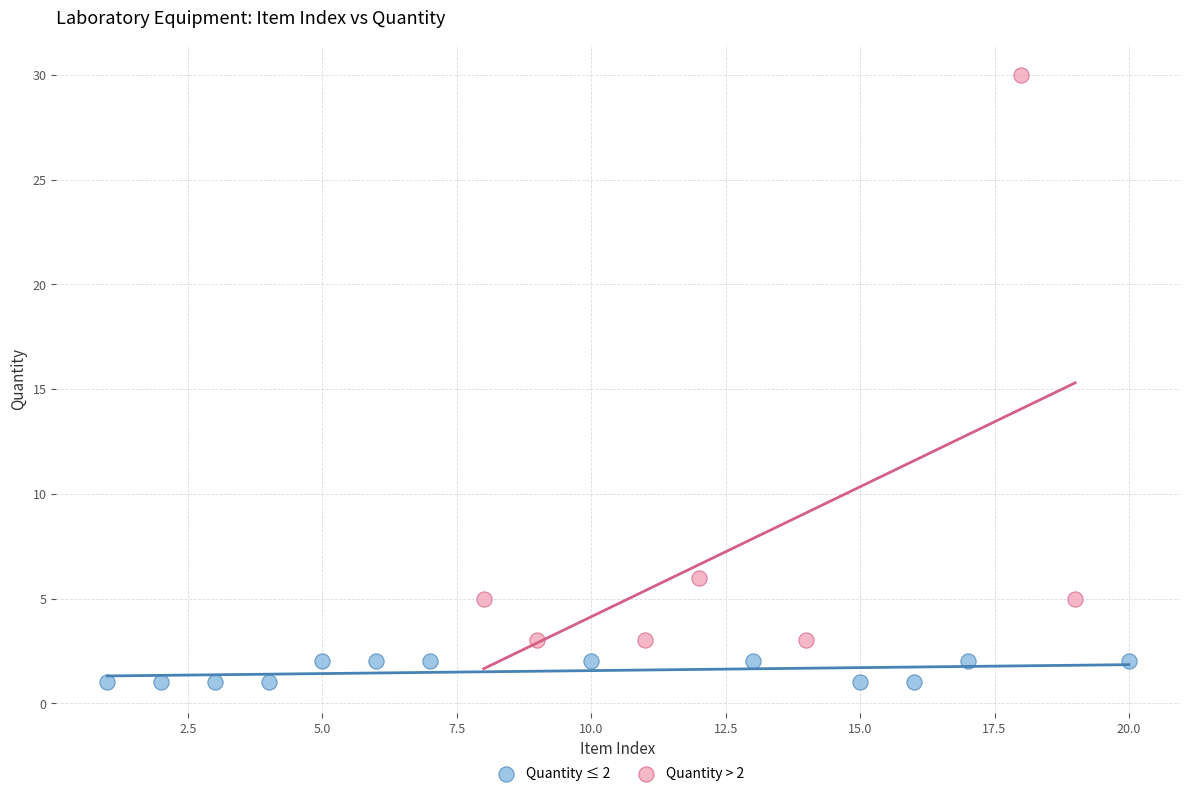

Which series has the largest Y range (max minus min)?

Quantity > 2